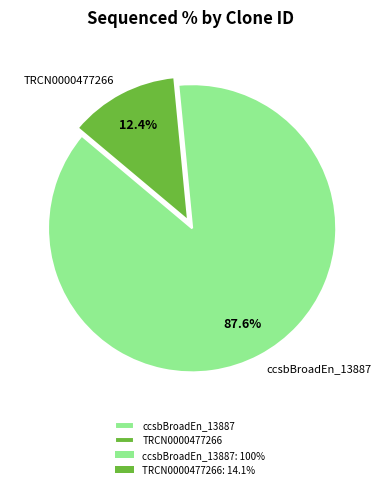

Which slice represents more than half of the pie?

ccsbBroadEn_13887